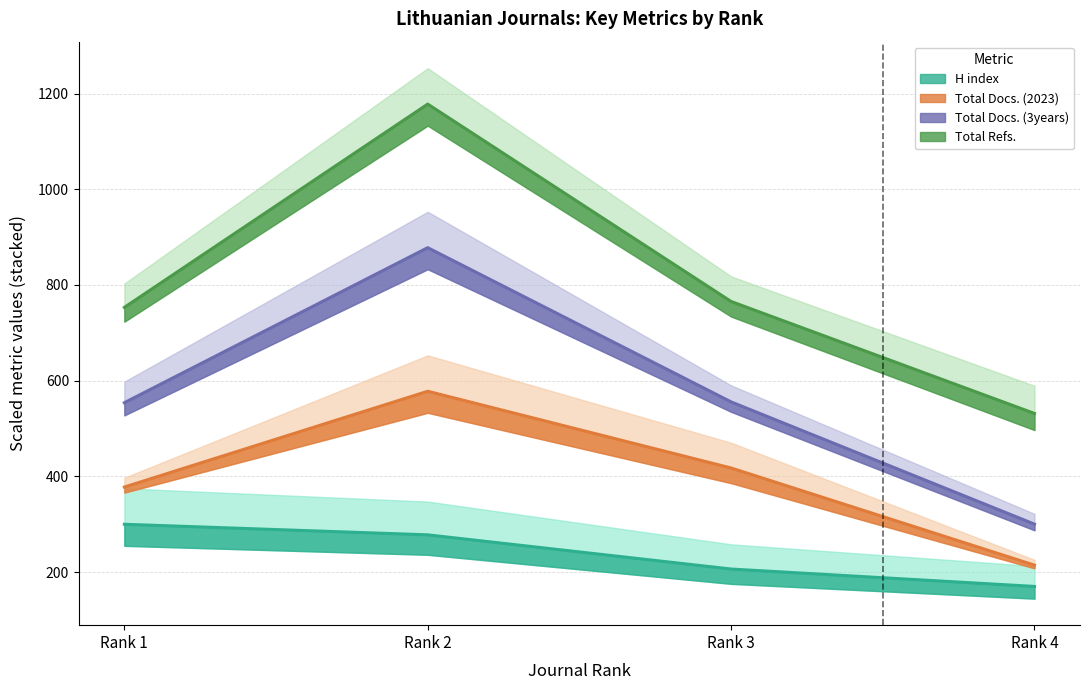

What is the sum of all H index values?

954.5